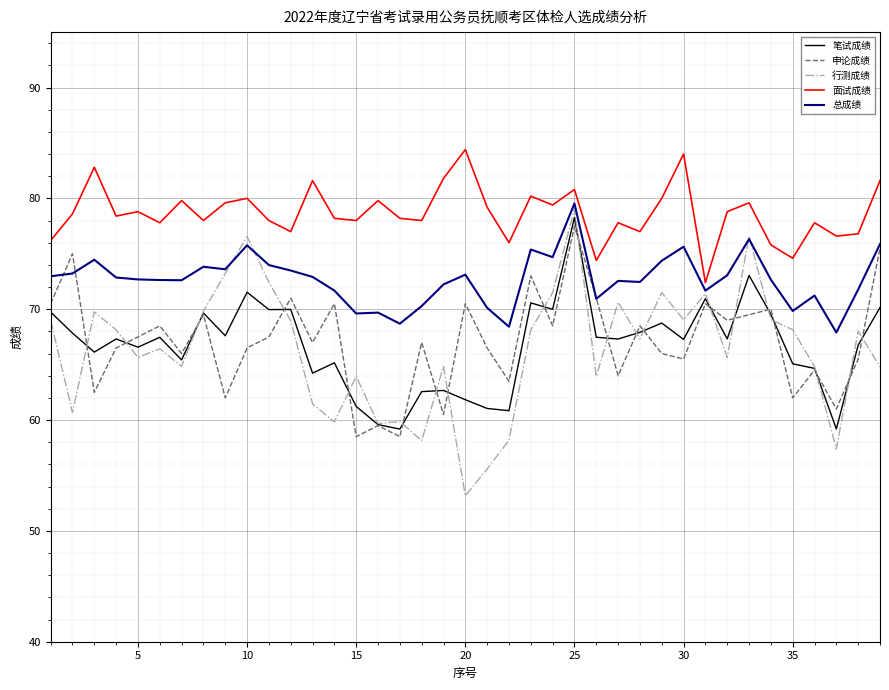

Is this an area chart (filled region under the line)?

No